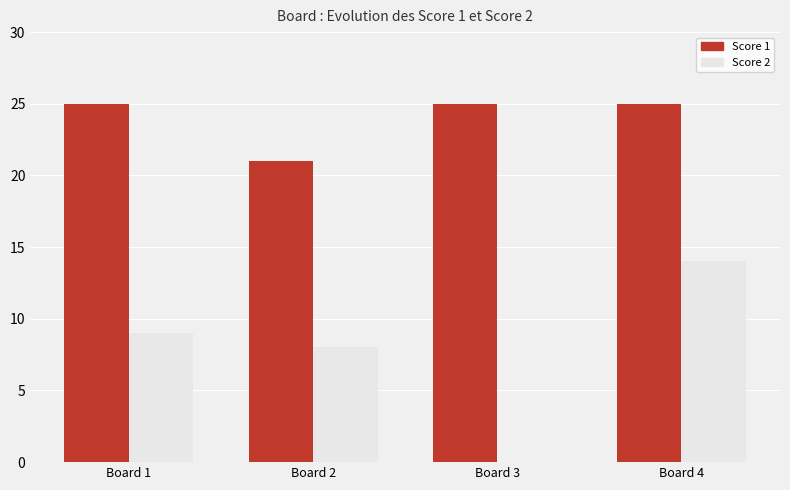

How many categories are shown in the chart?

4